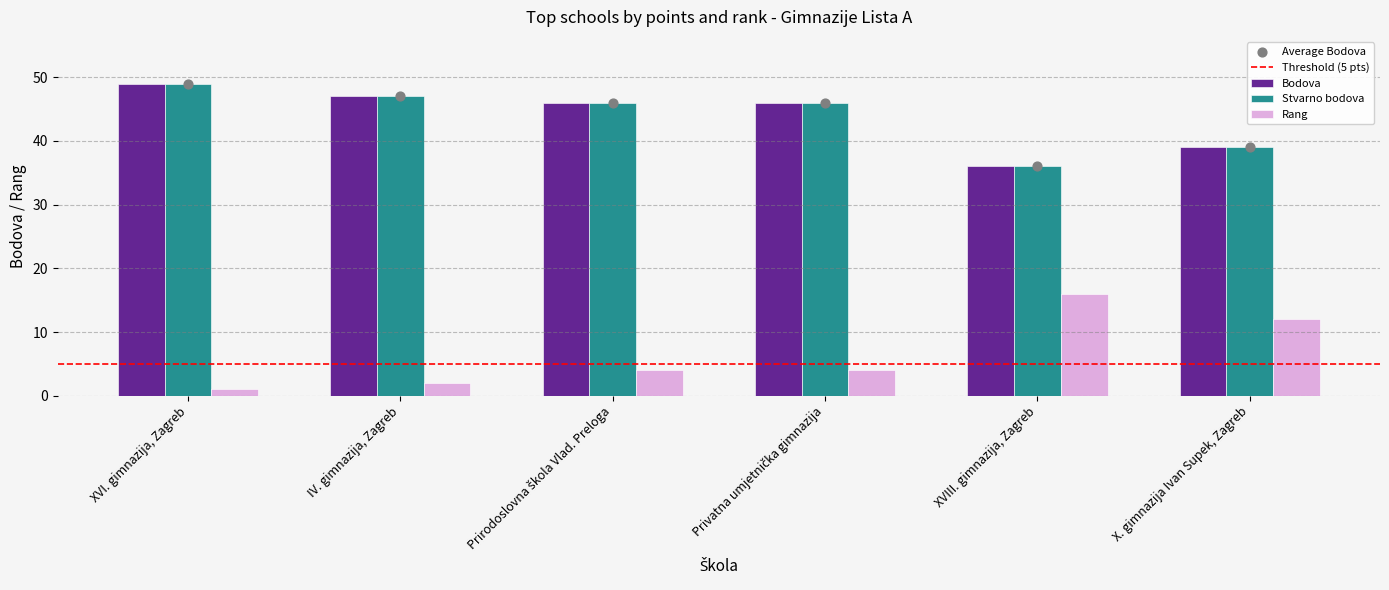

At which label does Bodova reach its minimum?

XVIII. gimnazija, Zagreb